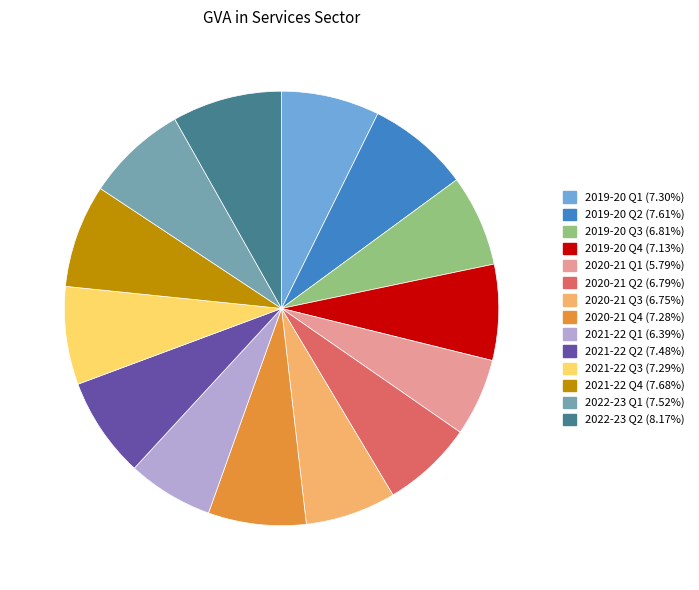

Combined, do 2021-22 Q4 and 2020-21 Q4 account for over 50%?

No